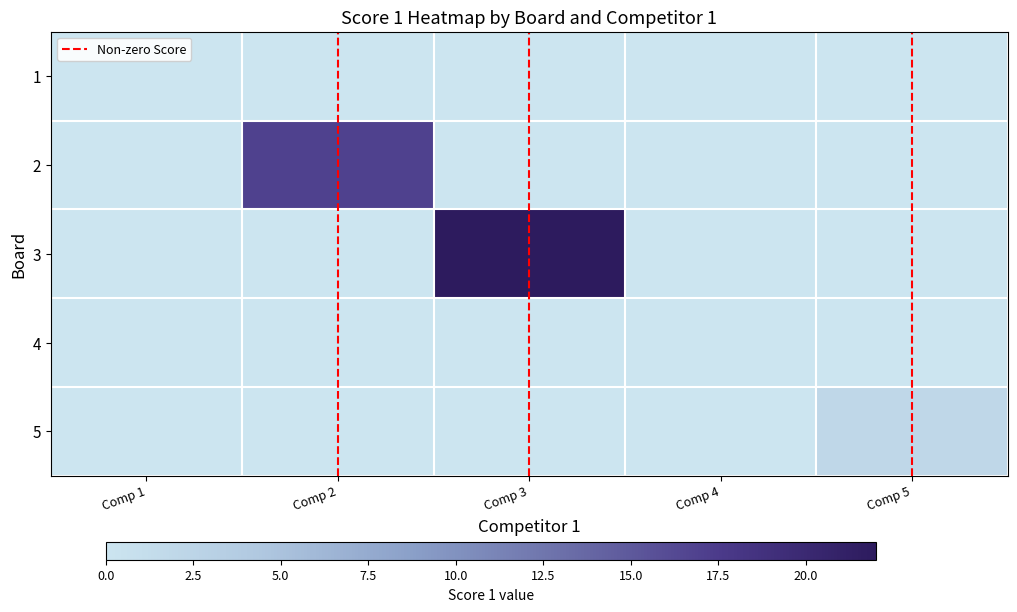

At how many categories does at least one series exceed 5?

2